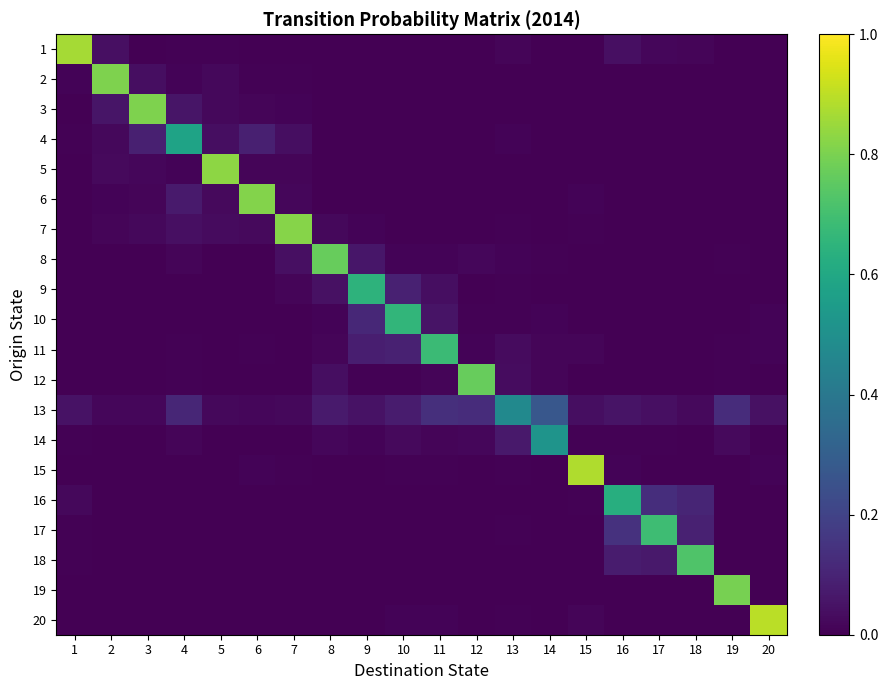

At how many categories does at least one series exceed 0?

20